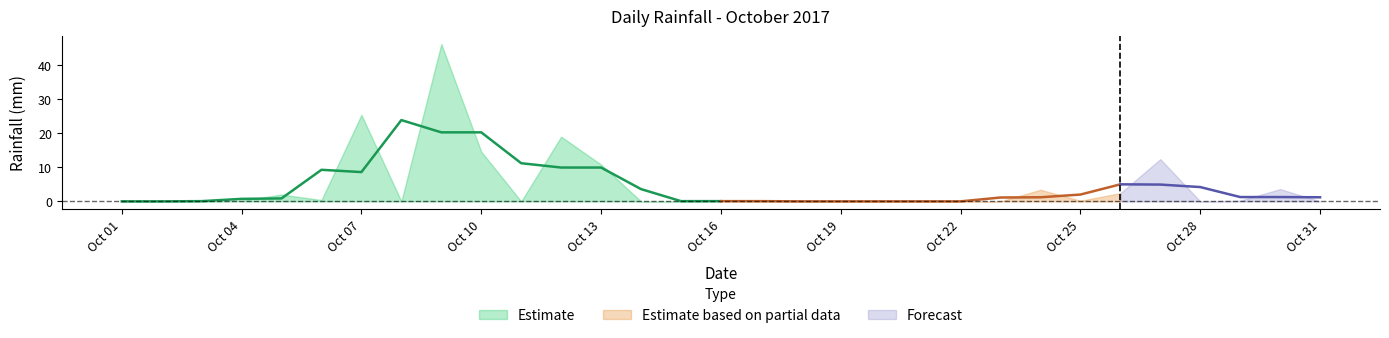

Does the chart display data point markers on the line(s)?

No